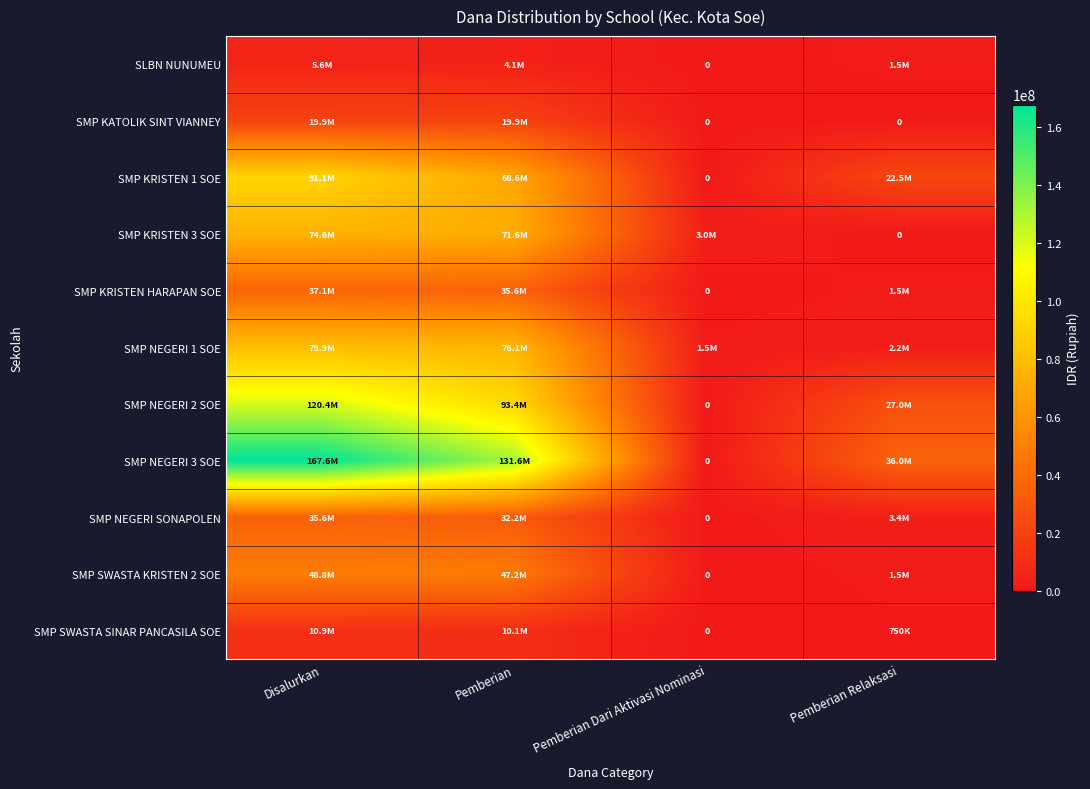

Where does the SMP NEGERI 3 SOE series first go above 131625000?

Disalurkan